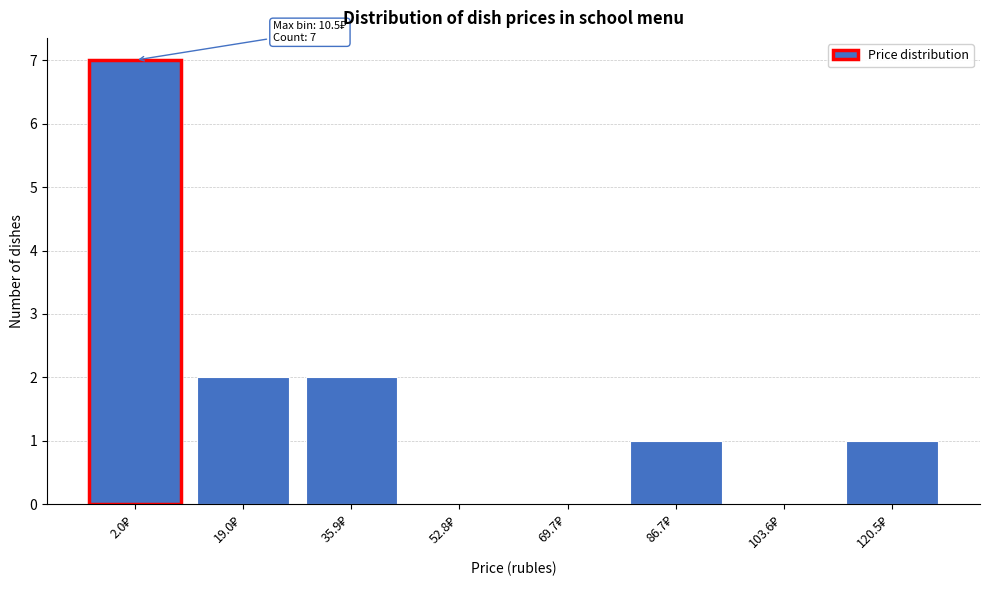

What is the maximum value shown in the chart?

7